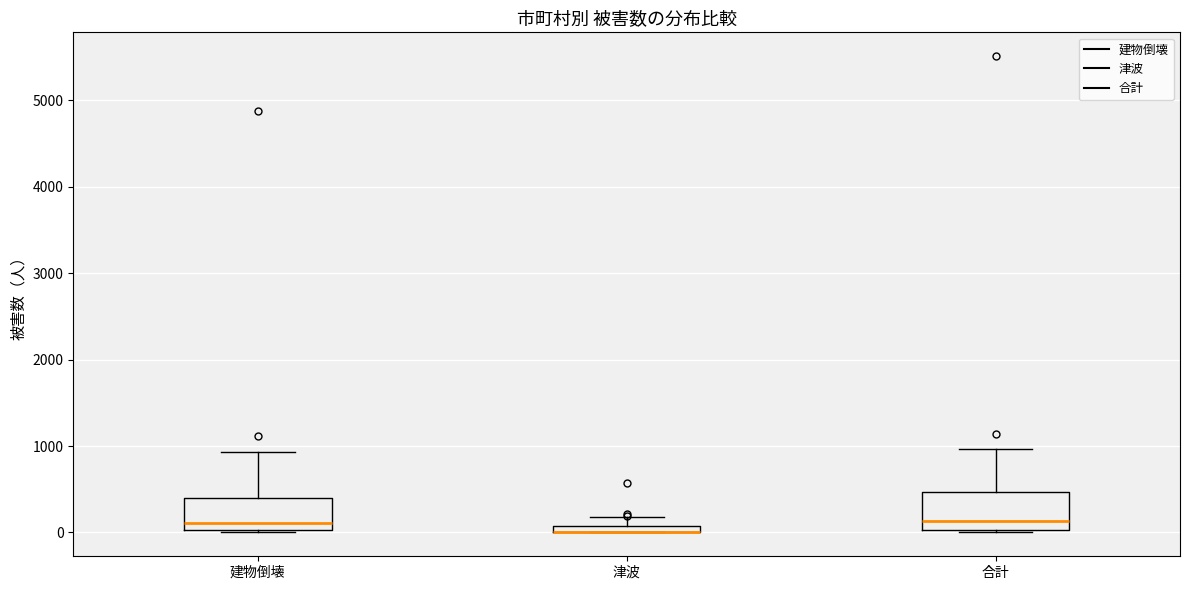

Where is the upper edge of the box for 建物倒壊 on the y-axis? The values are not printed on the chart, so give them approximately, as read against the axis.

400